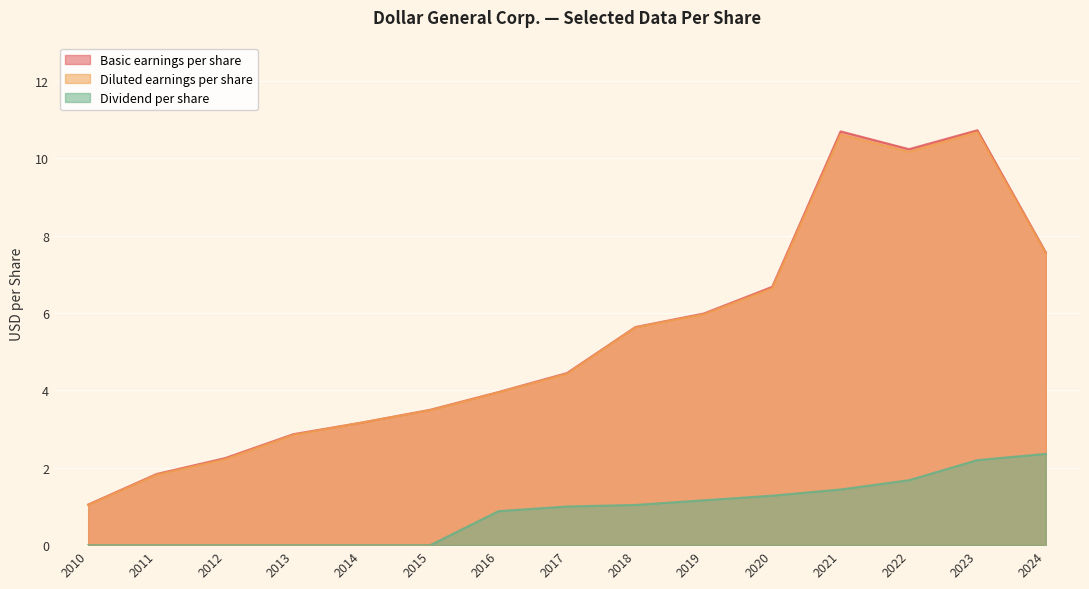

In Diluted earnings per share, how many points are lower than both neighbors (excluding endpoints)?

1